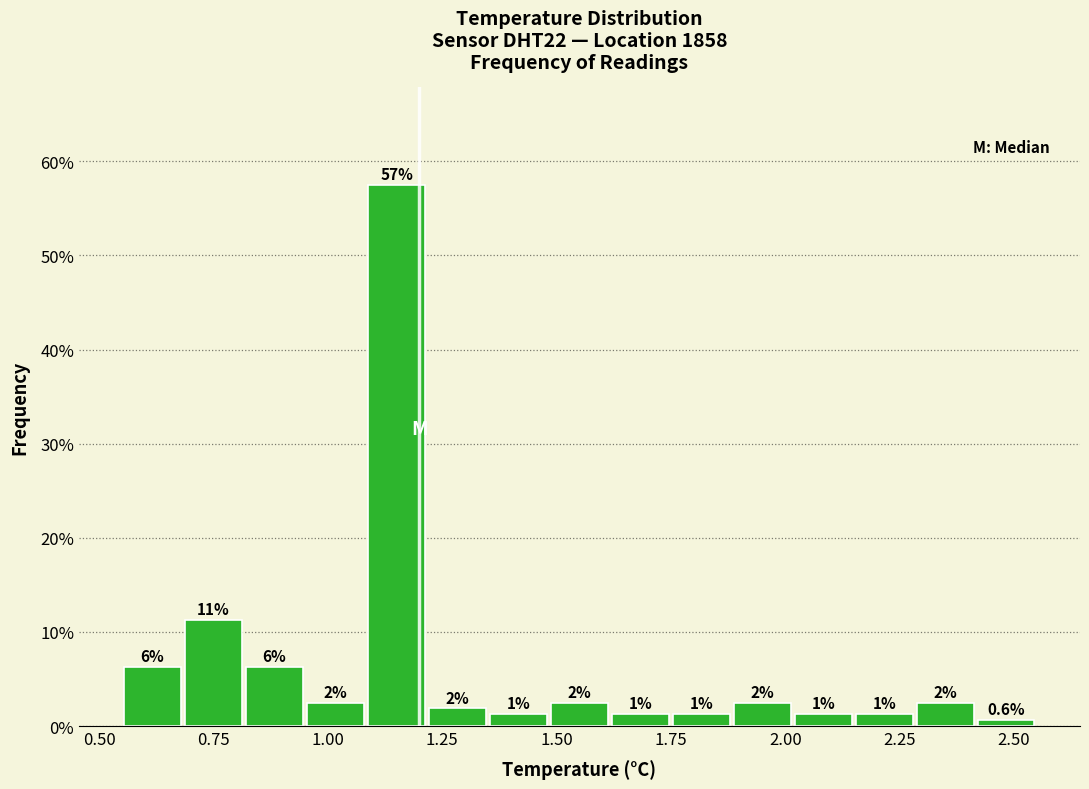

Read against the x-axis, roughly where is the centre of the tallest bar?

1.15